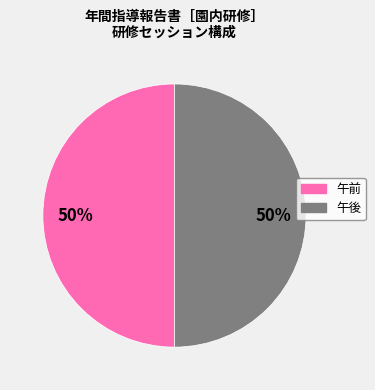

Which category has the smallest portion of the pie?

午前(例)